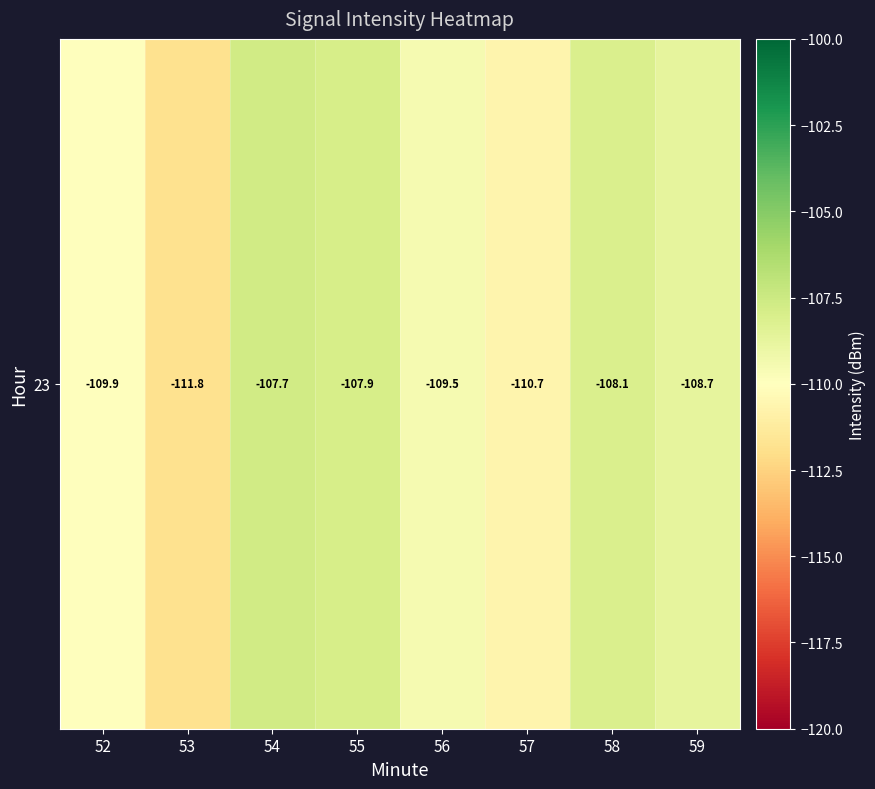

How many categories are shown in the chart?

8